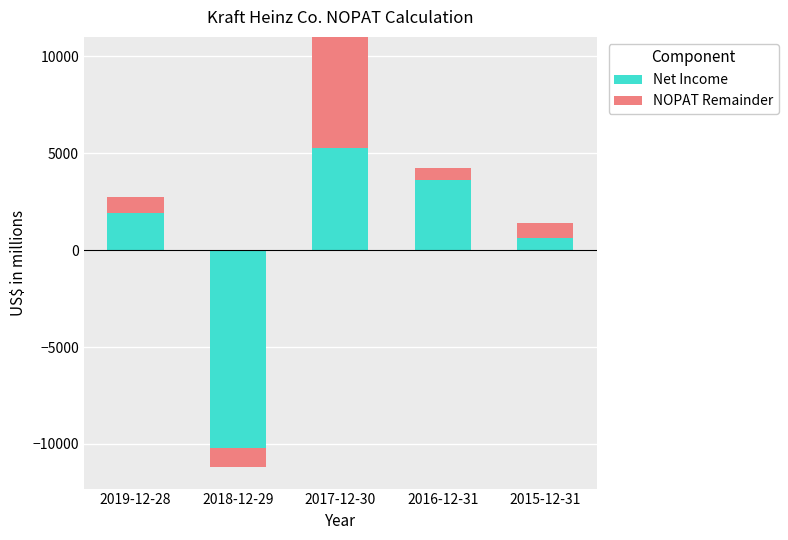

At which label does Net Income first exceed 1935?

2017-12-30